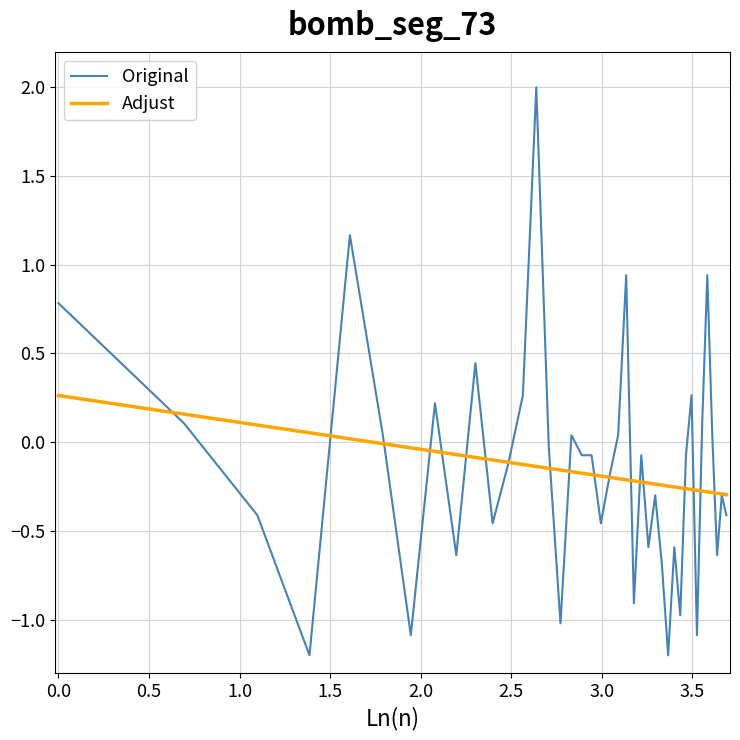

Rank the series by their maximum value, from highest to lowest.

Original, Adjust